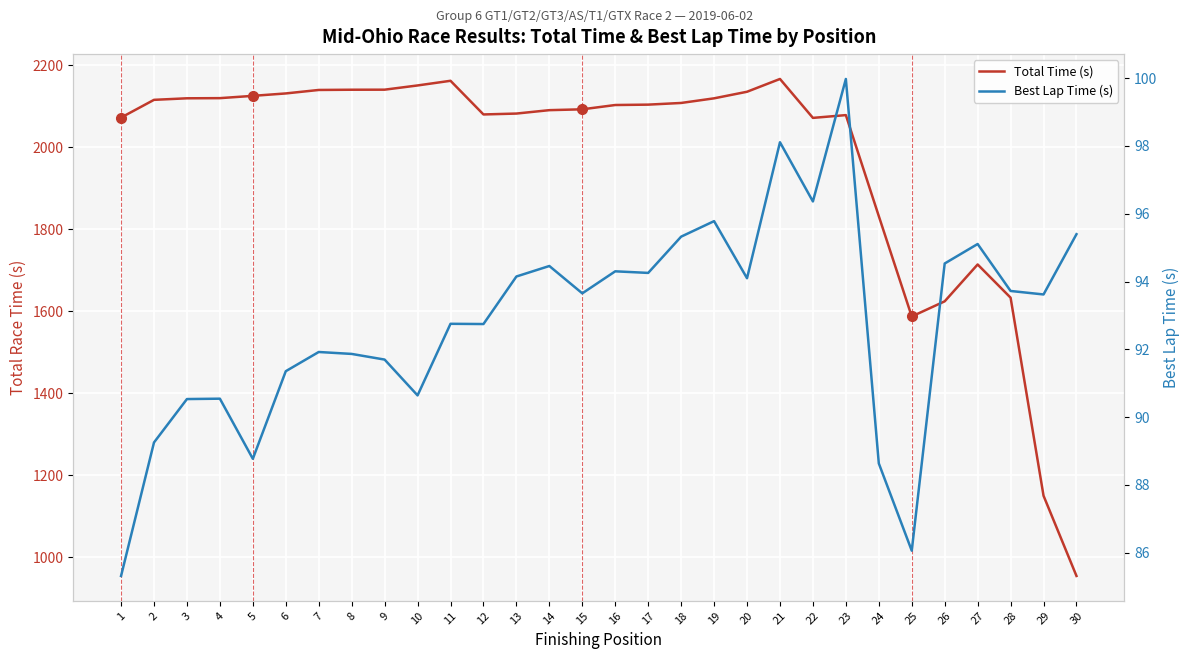

Reading right to left, what are all the values shown in this chart?

Total Time (s): 953.8	1149.6	1632.9	1713.9	1624.0	1587.0	1831.8	2078.4	2071.6	2166.6	2135.4	2119.3	2108.0	2104.0	2103.0	2092.5	2090.5	2082.2	2080.0	2162.2	2150.8	2140.5	2140.3	2139.8	2131.3	2125.4	2119.8	2119.4	2115.7	2072.4
Best Lap Time (s): 95.4	93.6	93.7	95.1	94.5	86.1	88.6	100.0	96.4	98.1	94.1	95.8	95.3	94.3	94.3	93.7	94.5	94.1	92.7	92.8	90.6	91.7	91.9	91.9	91.4	88.8	90.5	90.5	89.2	85.3